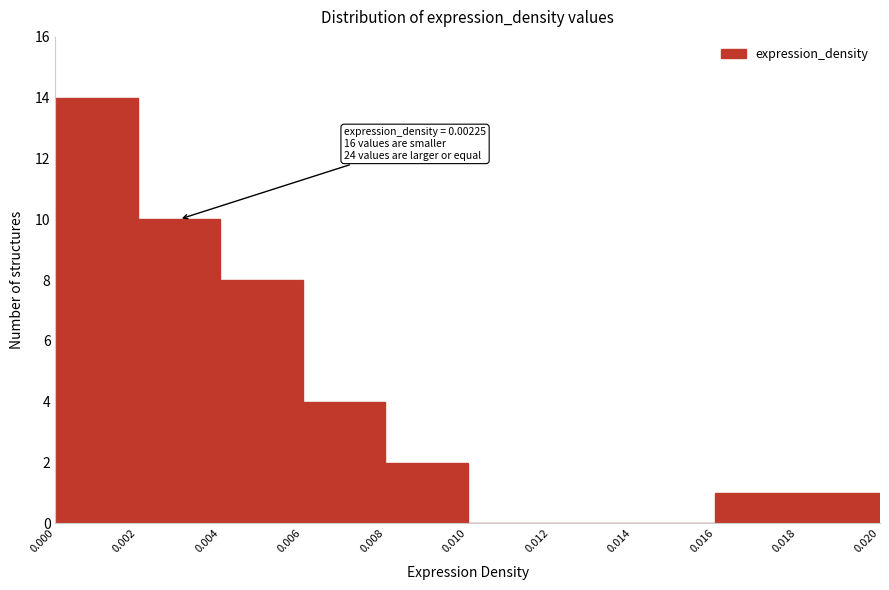

Over which range of the x-axis is the bar tallest?

0.000 to 0.002